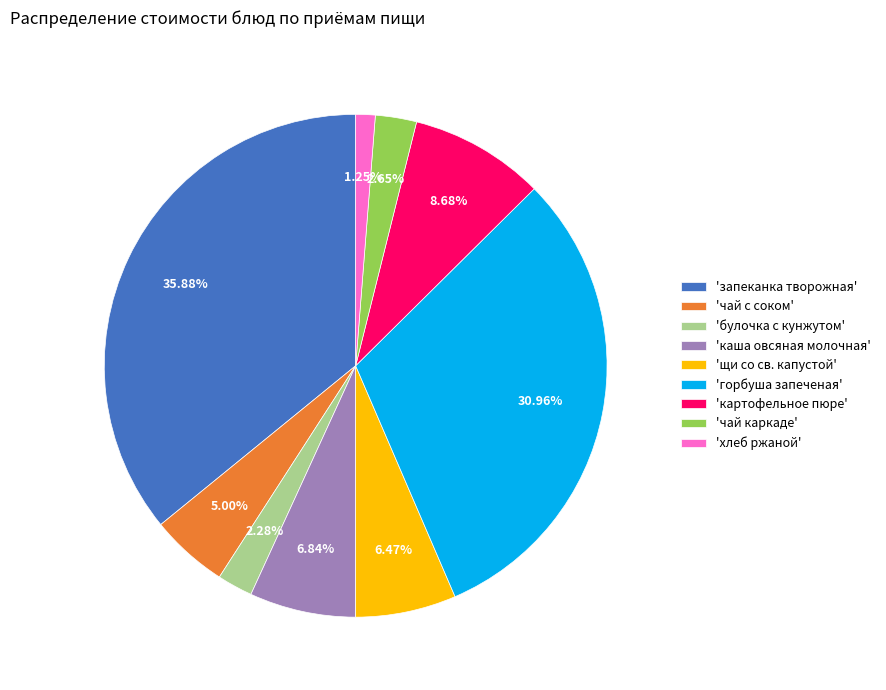

Do 'картофельное пюре' and 'горбуша запеченая' together represent more than half of the pie?

No